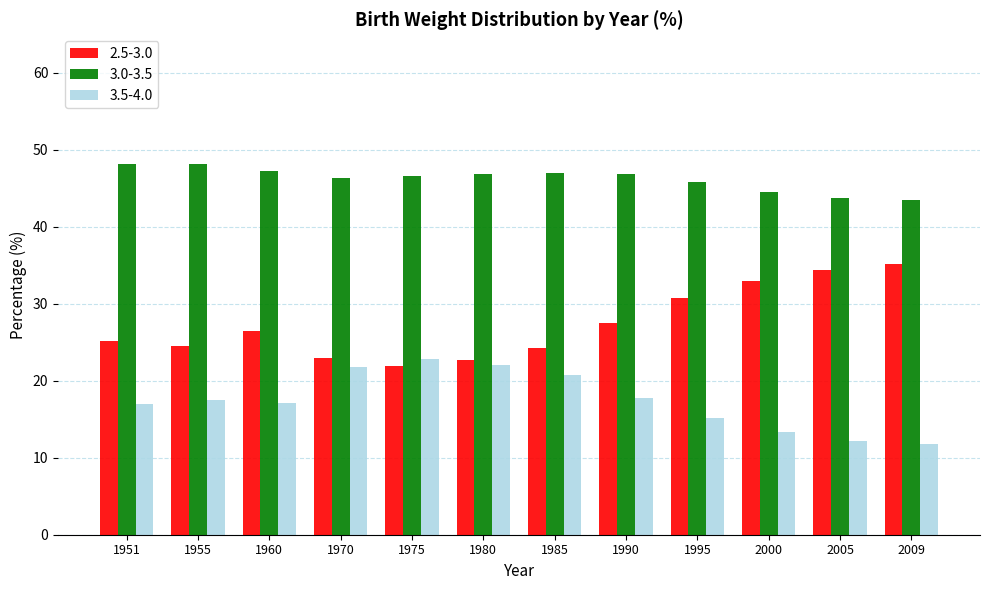

True or false: 3.0-3.5 has a value of 48.2 at 1951.

True